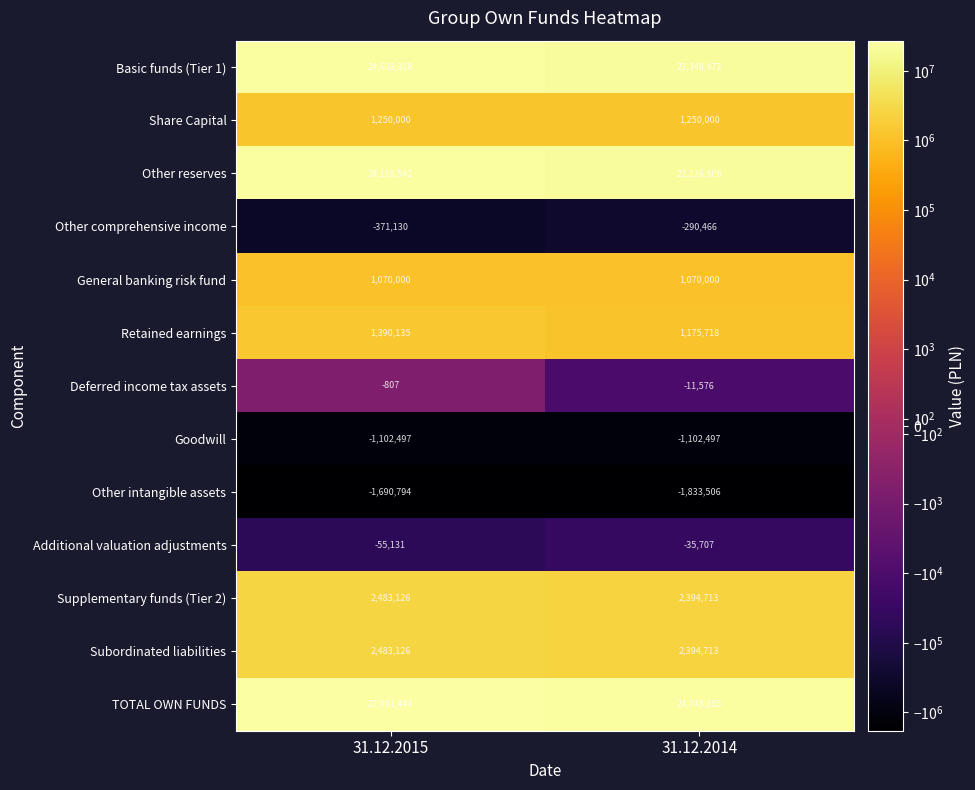

What is the smallest value displayed?

-1833506